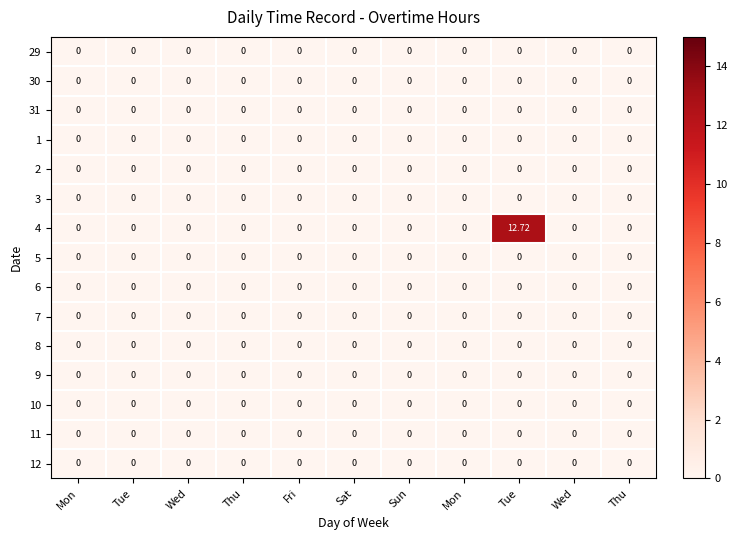

Count the number of data series in this chart.

15